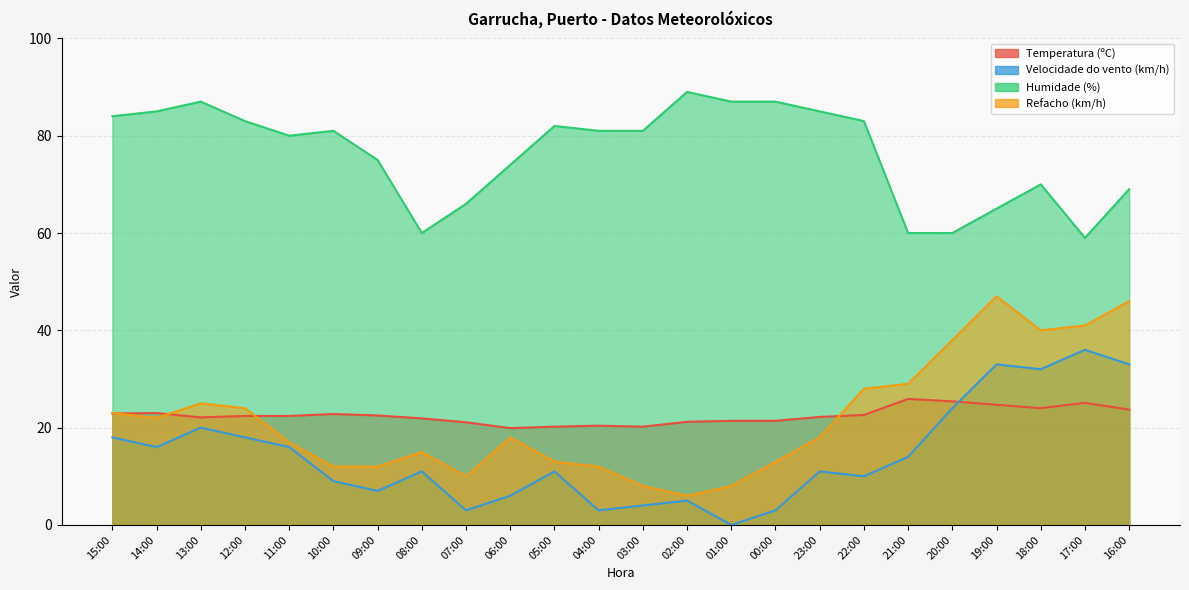

Reading left to right, what are all the values shown in this chart?

Temperatura (ºC): 22.9	23.0	22.1	22.4	22.4	22.8	22.5	21.9	21.1	19.9	20.2	20.4	20.2	21.2	21.4	21.4	22.2	22.6	25.9	25.4	24.7	24.0	25.1	23.7
Velocidade do vento (km/h): 18.0	16.0	20.0	18.0	16.0	9.0	7.0	11.0	3.0	6.0	11.0	3.0	4.0	5.0	0.0	3.0	11.0	10.0	14.0	24.0	33.0	32.0	36.0	33.0
Humidade (%): 84.0	85.0	87.0	83.0	80.0	81.0	75.0	60.0	66.0	74.0	82.0	81.0	81.0	89.0	87.0	87.0	85.0	83.0	60.0	60.0	65.0	70.0	59.0	69.0
Refacho (km/h): 23.0	22.0	25.0	24.0	17.0	12.0	12.0	15.0	10.0	18.0	13.0	12.0	8.0	6.0	8.0	13.0	18.0	28.0	29.0	38.0	47.0	40.0	41.0	46.0